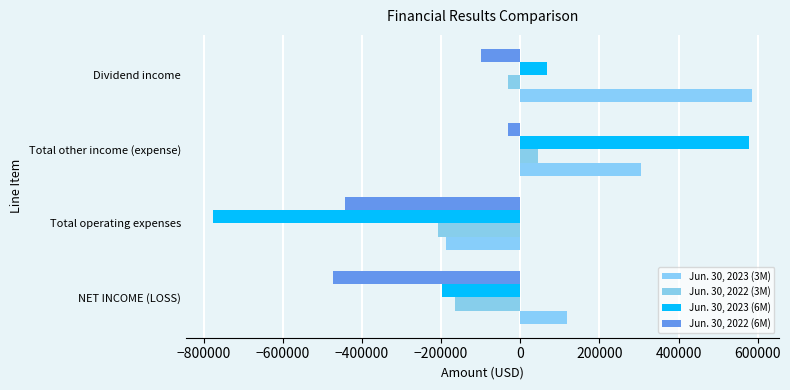

Which series has the largest range (max minus min)?

Jun. 30, 2023 (6M)